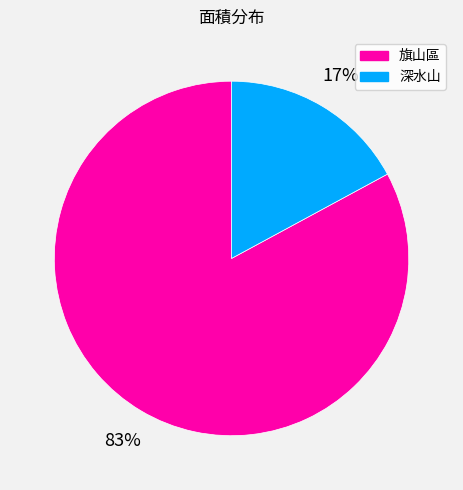

Is 旗山區 the majority of the pie?

Yes